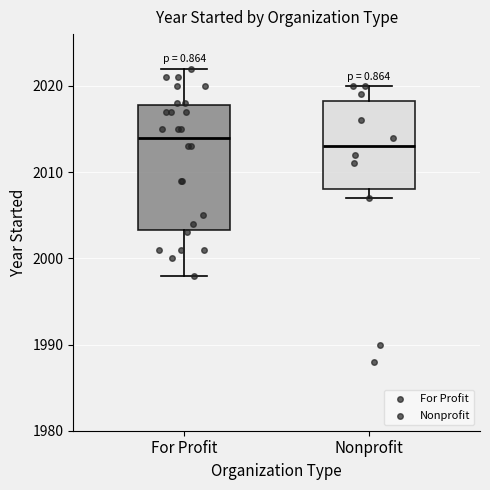

Which box is the tallest, from its lower edge to its upper edge?

For Profit